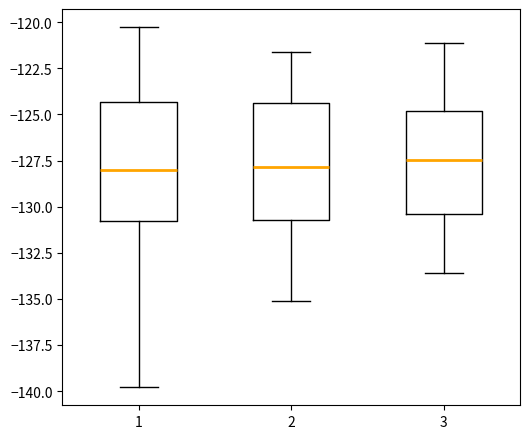

Reading left to right, transcribe this box plot: for each box, give where its median line is, the range the box spans, and where its two whiskers end, as read against the y-axis. The values are not printed on the chart, so give them approximately, as read against the axis.

1: median -128.0, box -131.0 to -124.5, whiskers -140.0 to -120.5
2: median -128.0, box -130.5 to -124.5, whiskers -135.0 to -121.5
3: median -127.5, box -130.5 to -125.0, whiskers -133.5 to -121.0